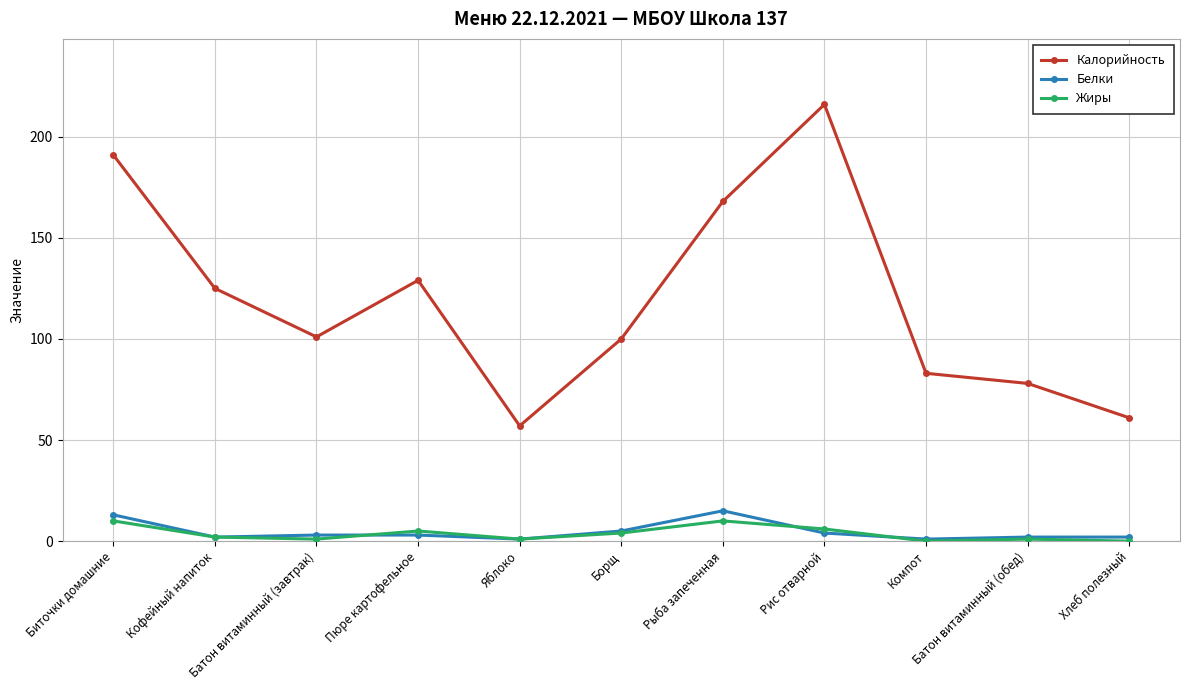

Count the Жиры values in the range 1 to 6.

7